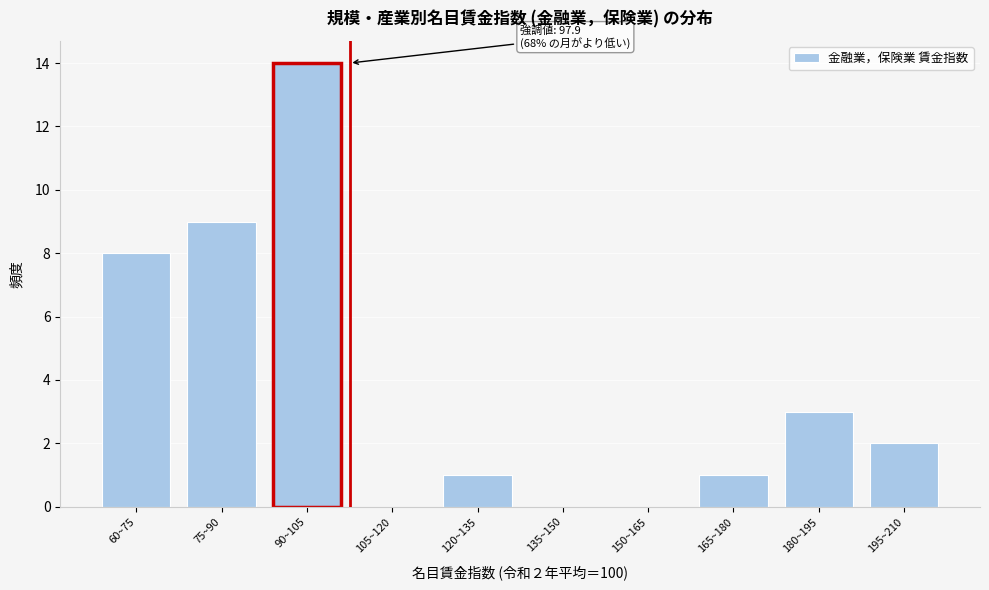

Reading right to left, extract all data points from this chart.

195~210=2	180~195=3	165~180=1	150~165=0	135~150=0	120~135=1	105~120=0	90~105=14	75~90=9	60~75=8